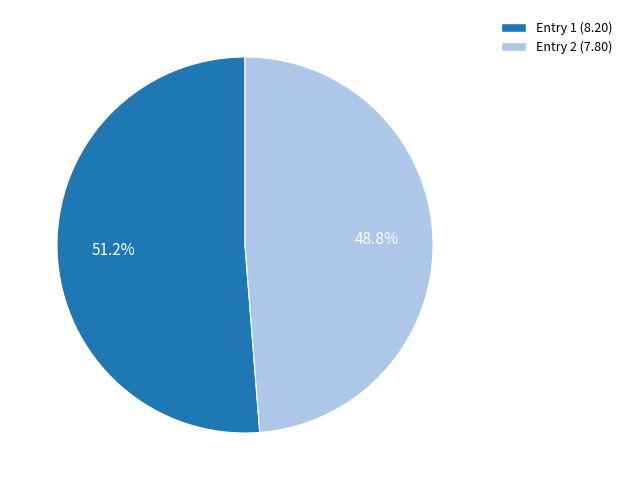

Does any single category account for the majority?

Yes